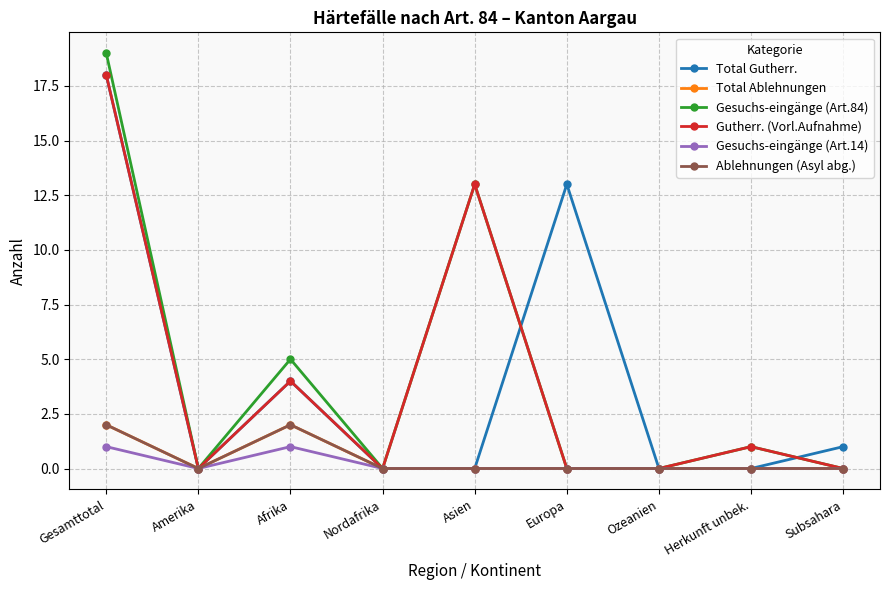

At which label does Total Ablehnungen reach its minimum?

Amerika